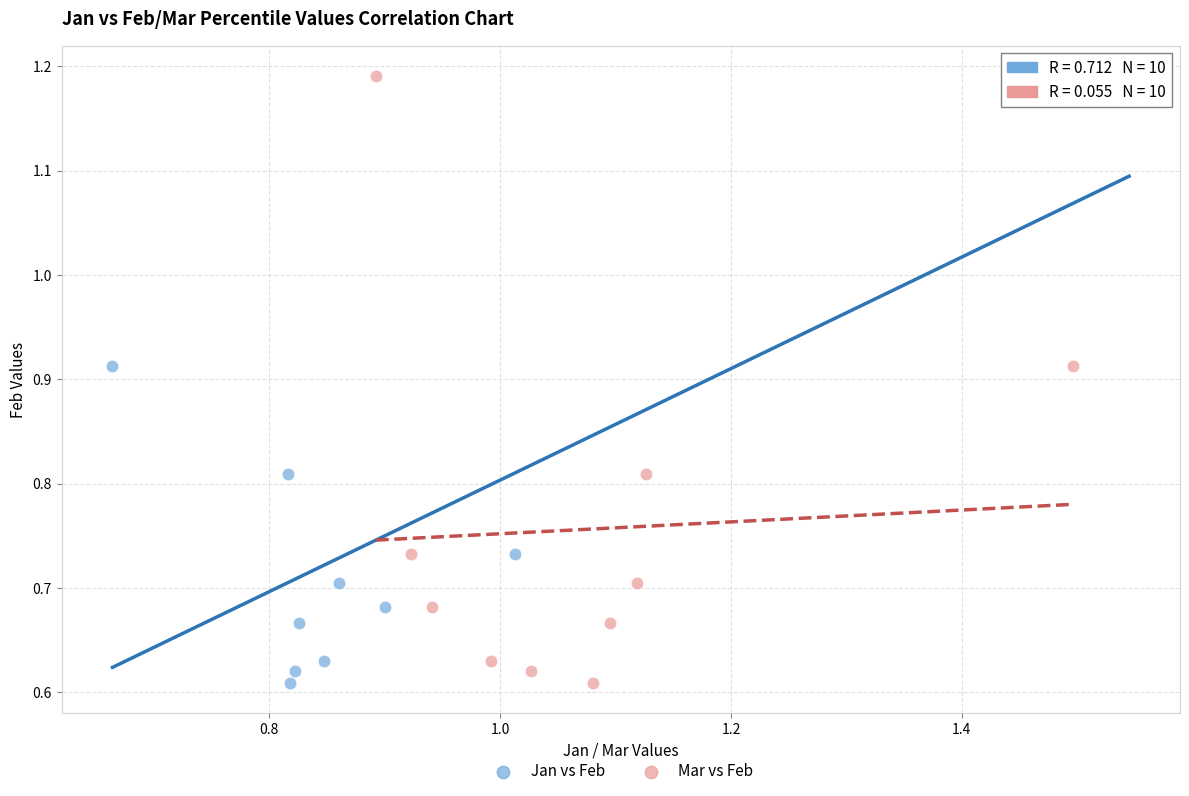

What are all the series names shown in the legend?

Jan vs Feb, Mar vs Feb